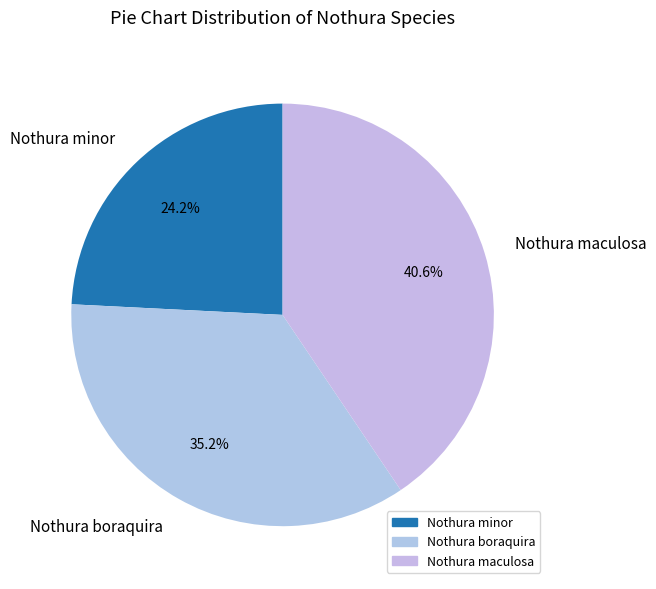

Count the number of slices in the pie.

3